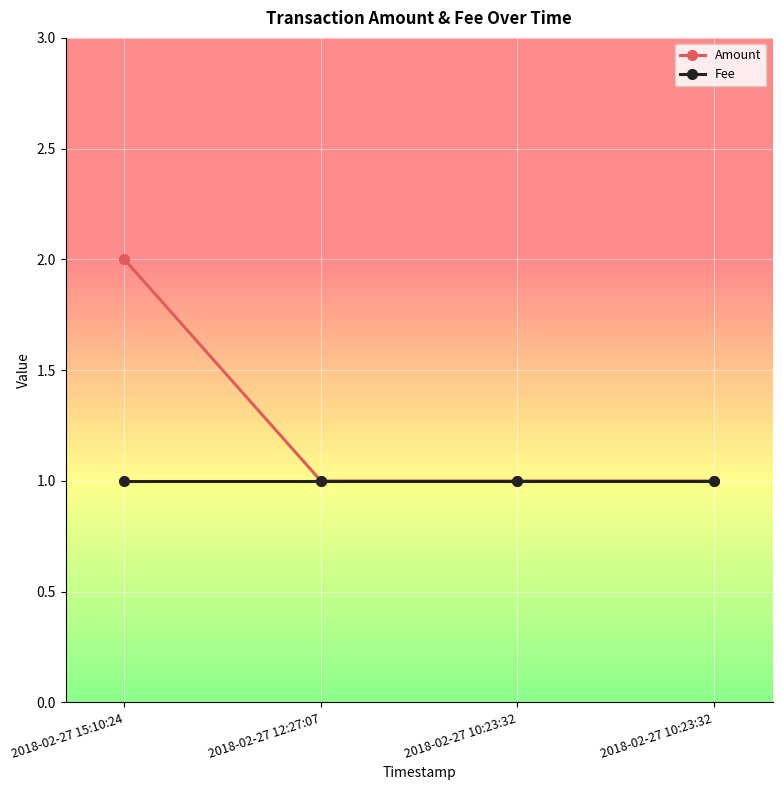

How many lines are shown in the chart?

2